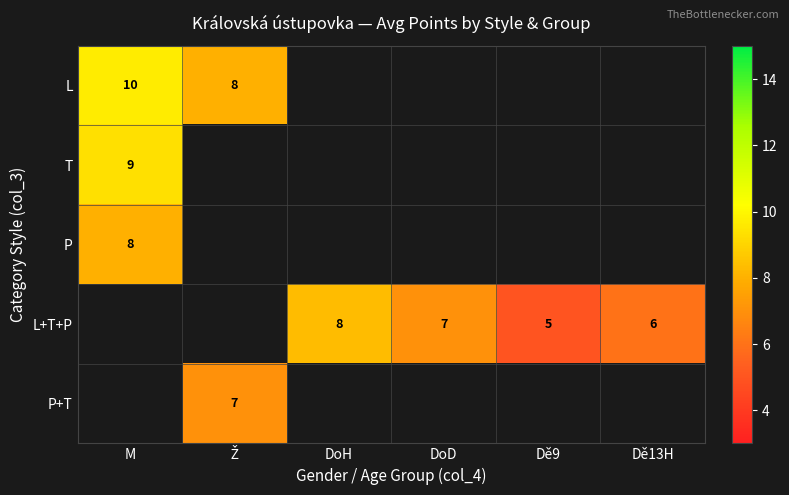

What is the approximate value of P at M?

8.0